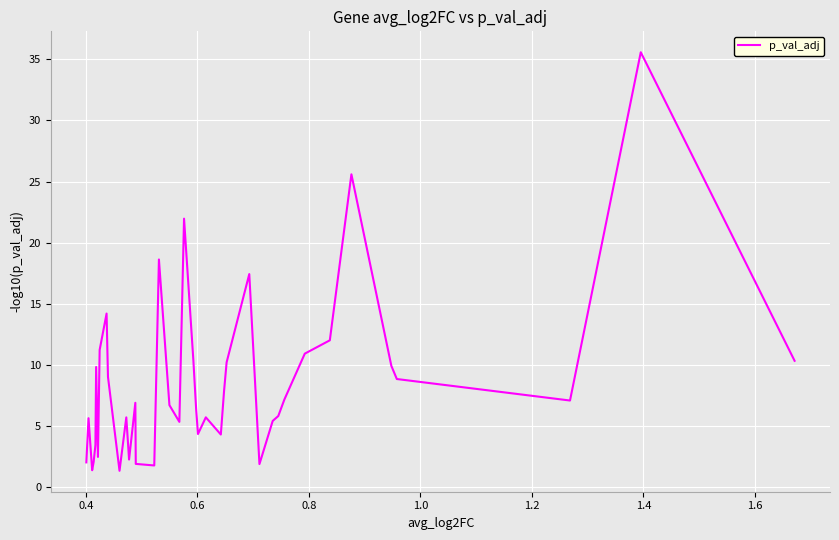

True or false: the data has more than 1 interior local peaks.

True